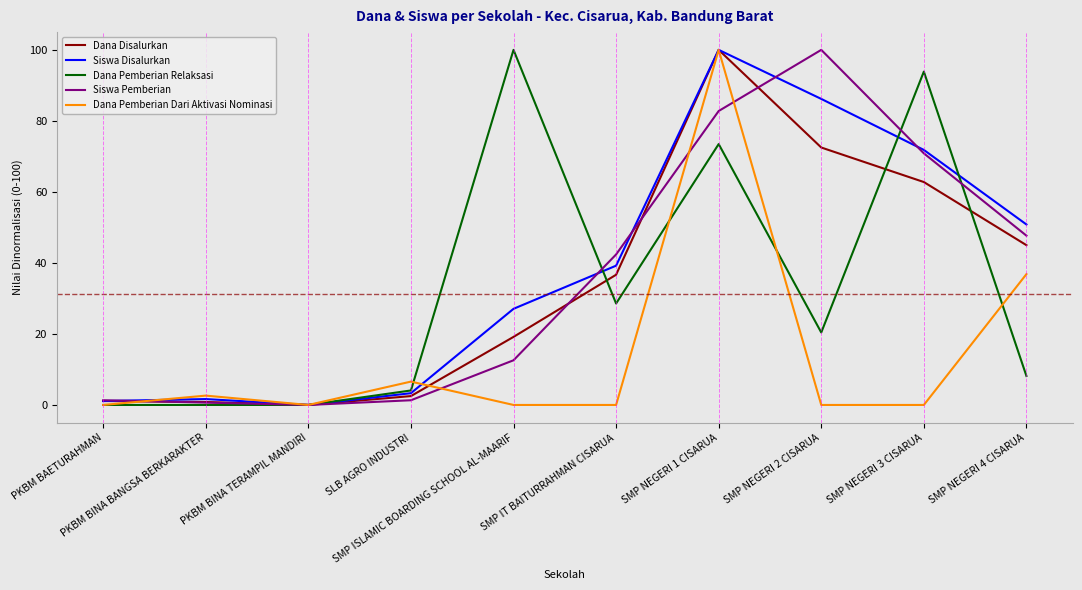

What is the maximum value for Dana Disalurkan?

100.0